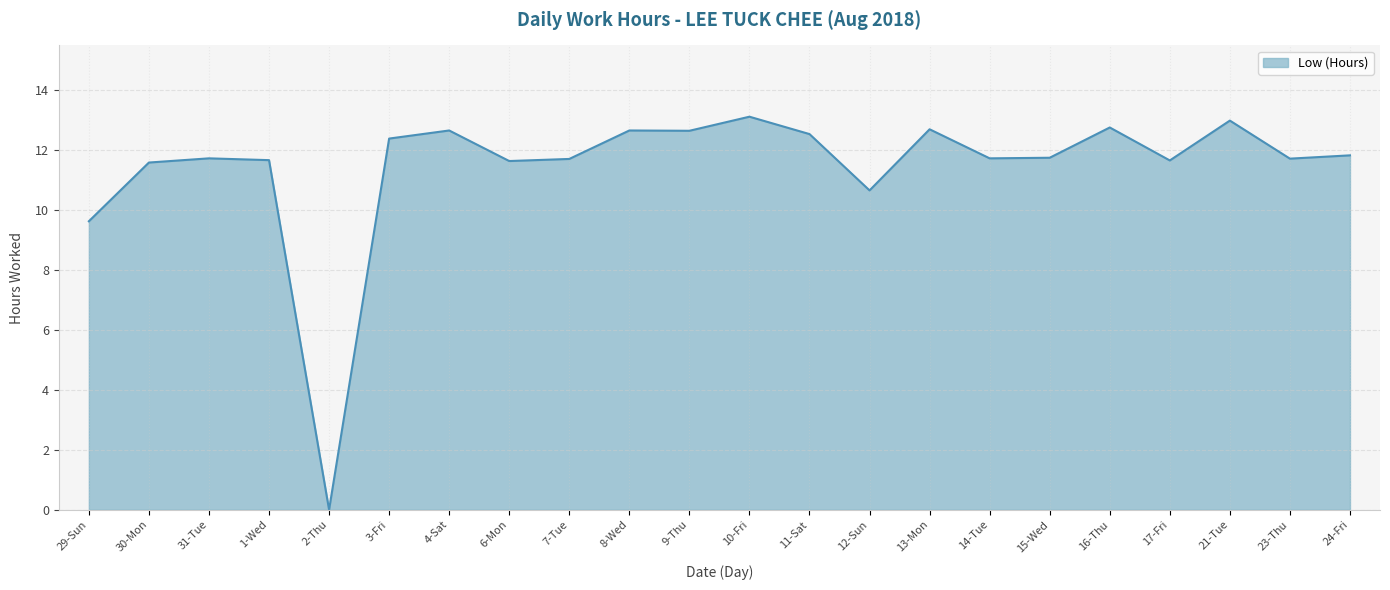

What position from the right is 17-Fri?

4